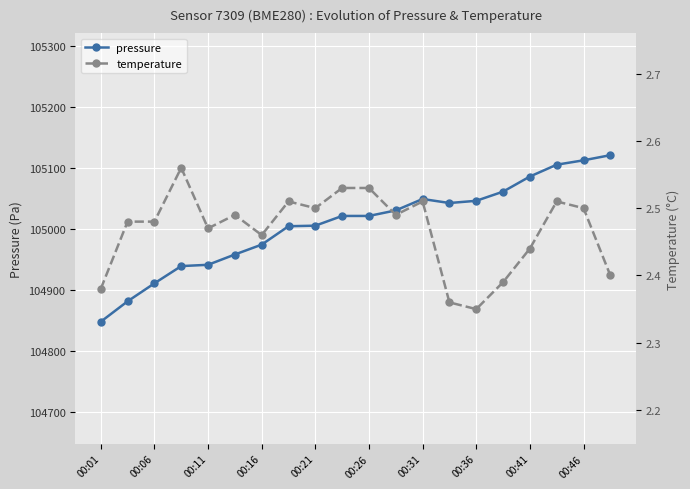

Reading left to right, extract all data points from this chart.

pressure: 104848.3	104881.8	104911.2	104939.5	104941.7	104958.5	104974.7	105004.9	105005.8	105021.8	105021.8	105030.8	105049.5	105042.9	105046.6	105061.6	105086.4	105105.8	105112.9	105121.4
temperature: 2.4	2.5	2.5	2.6	2.5	2.5	2.5	2.5	2.5	2.5	2.5	2.5	2.5	2.4	2.4	2.4	2.4	2.5	2.5	2.4